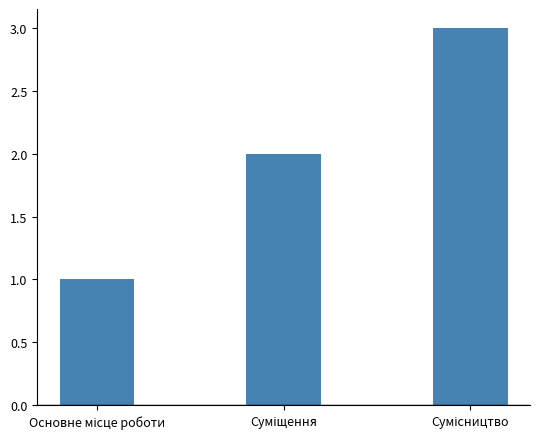

What is the greatest value displayed?

3